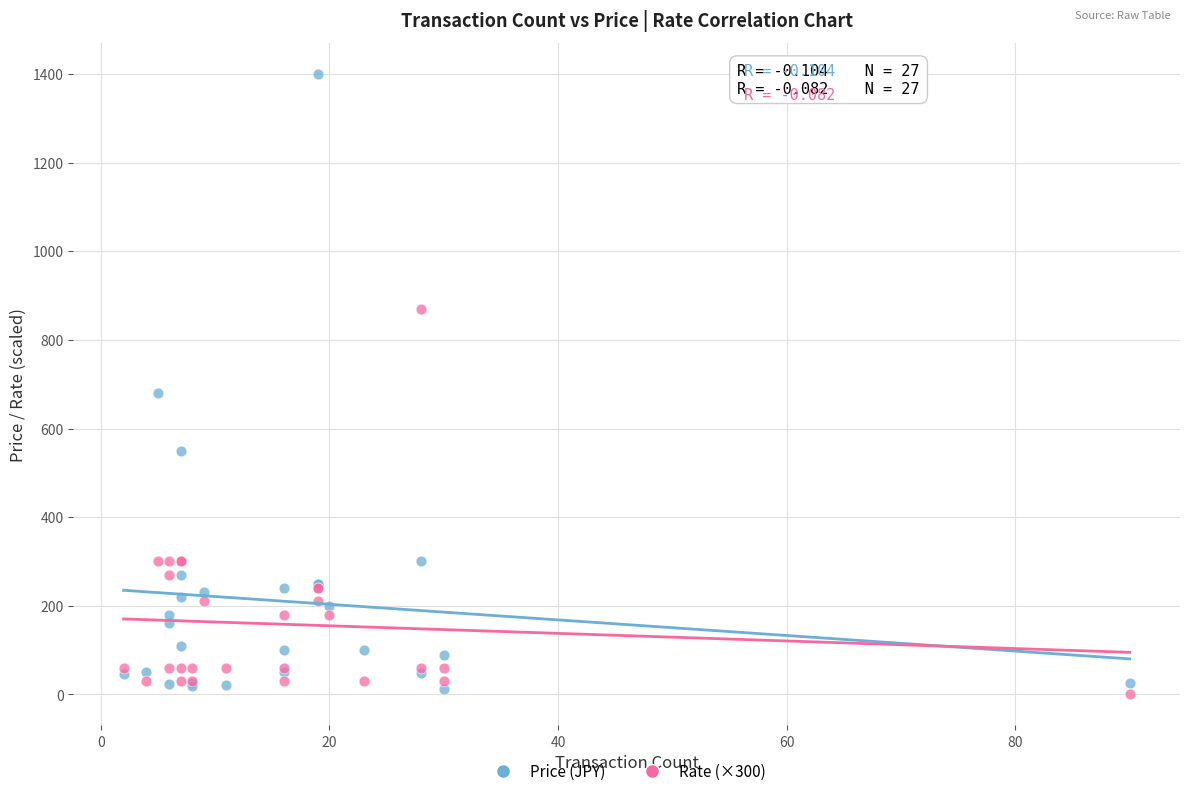

Which series contains the lowest Y value?

Rate (×300)